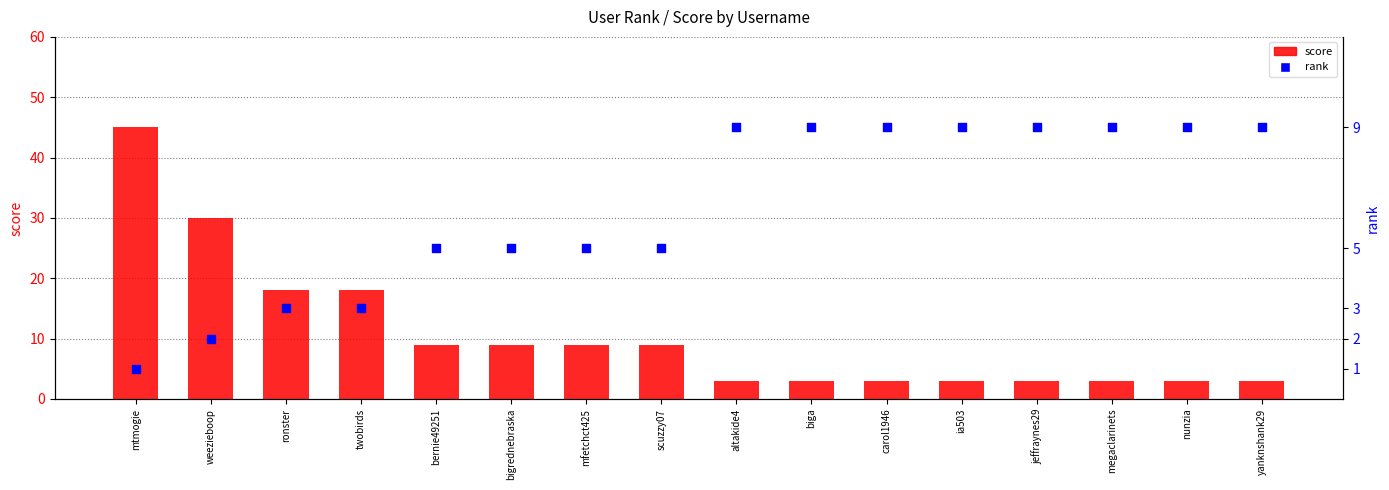

At how many categories does at least one series exceed 41?

1